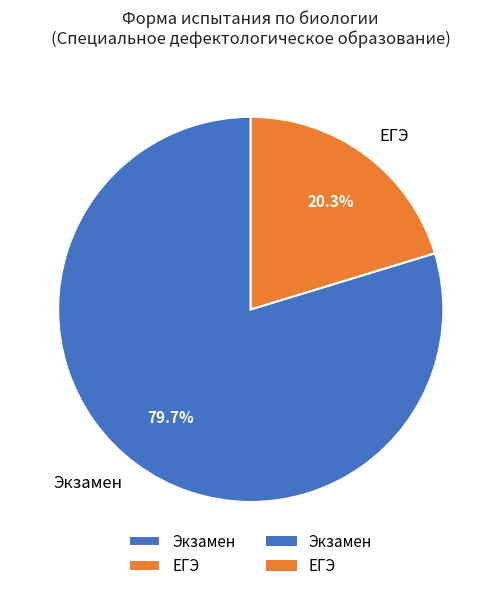

To the nearest percent, what is the difference between the largest and smallest slice percentages?

59%